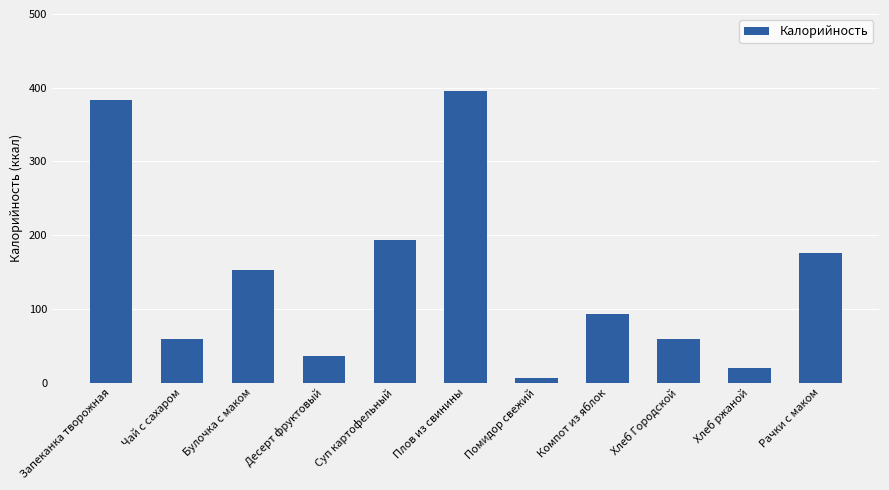

At which label does the data first exceed 92?

Запеканка творожная